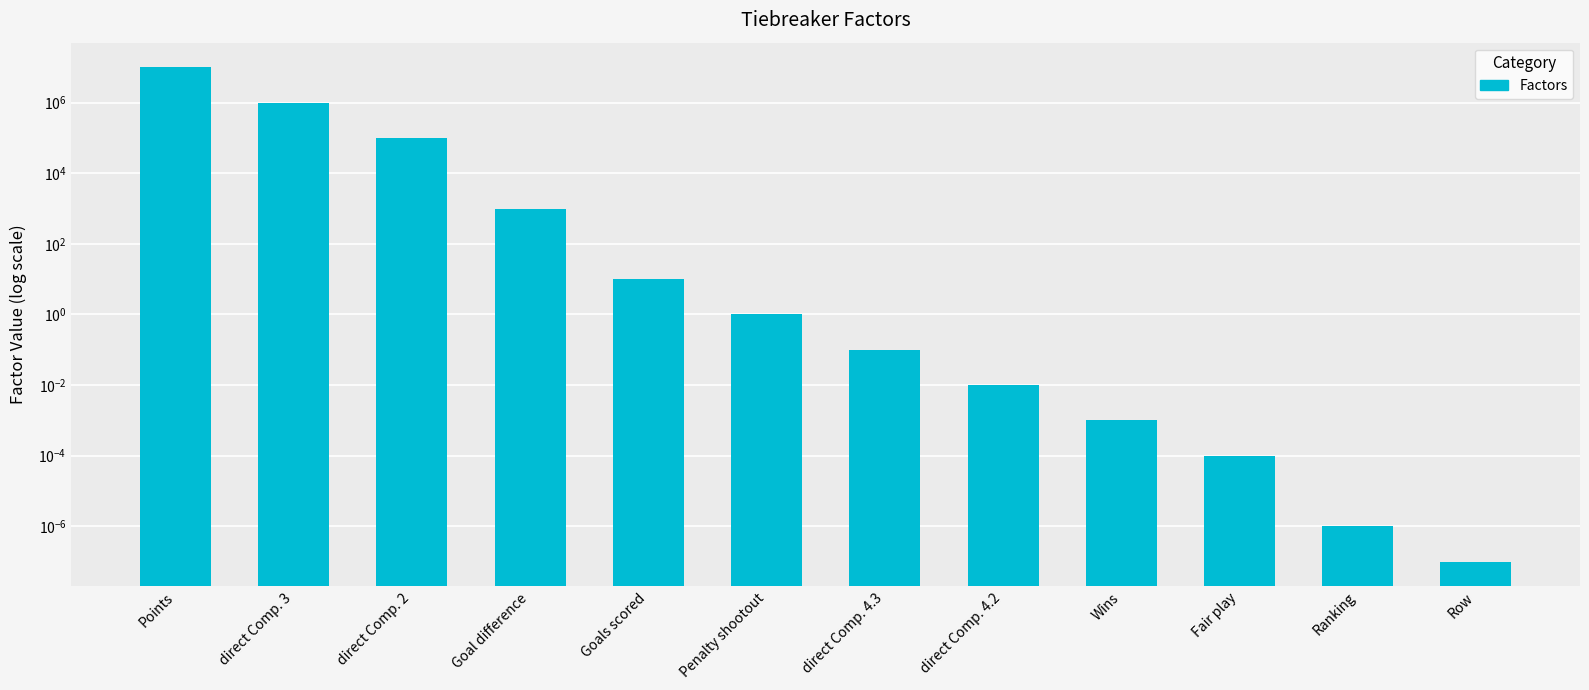

What is the sum of the values at Row and Goal difference?

1000.0